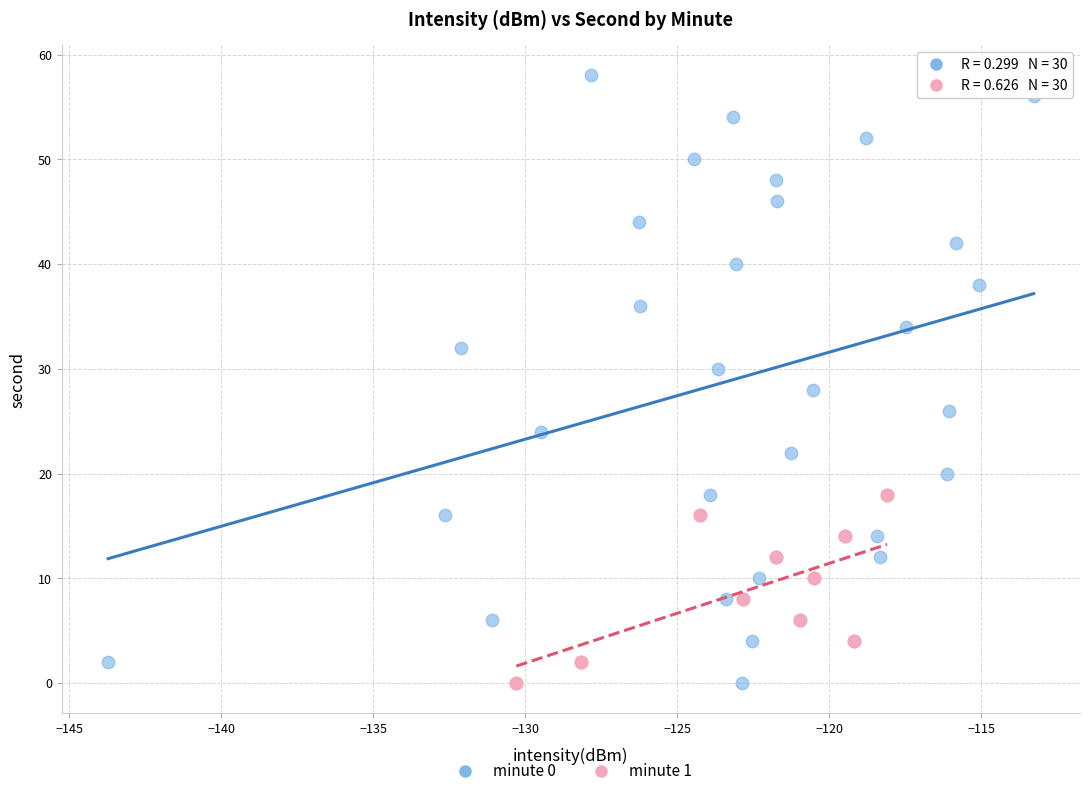

Which series has the largest Y range (max minus min)?

minute 0